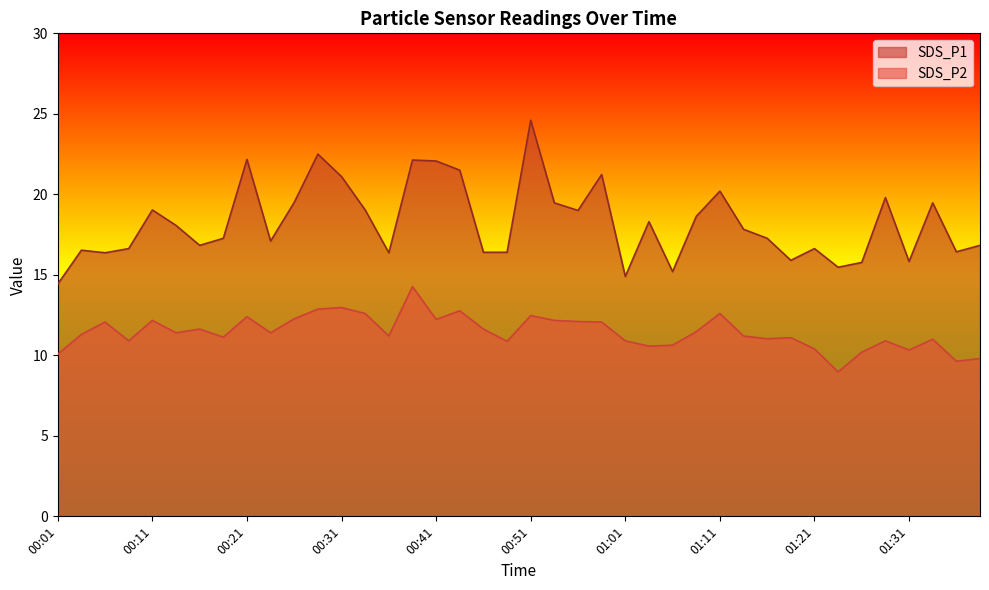

Which series has the widest spread of values?

SDS_P1